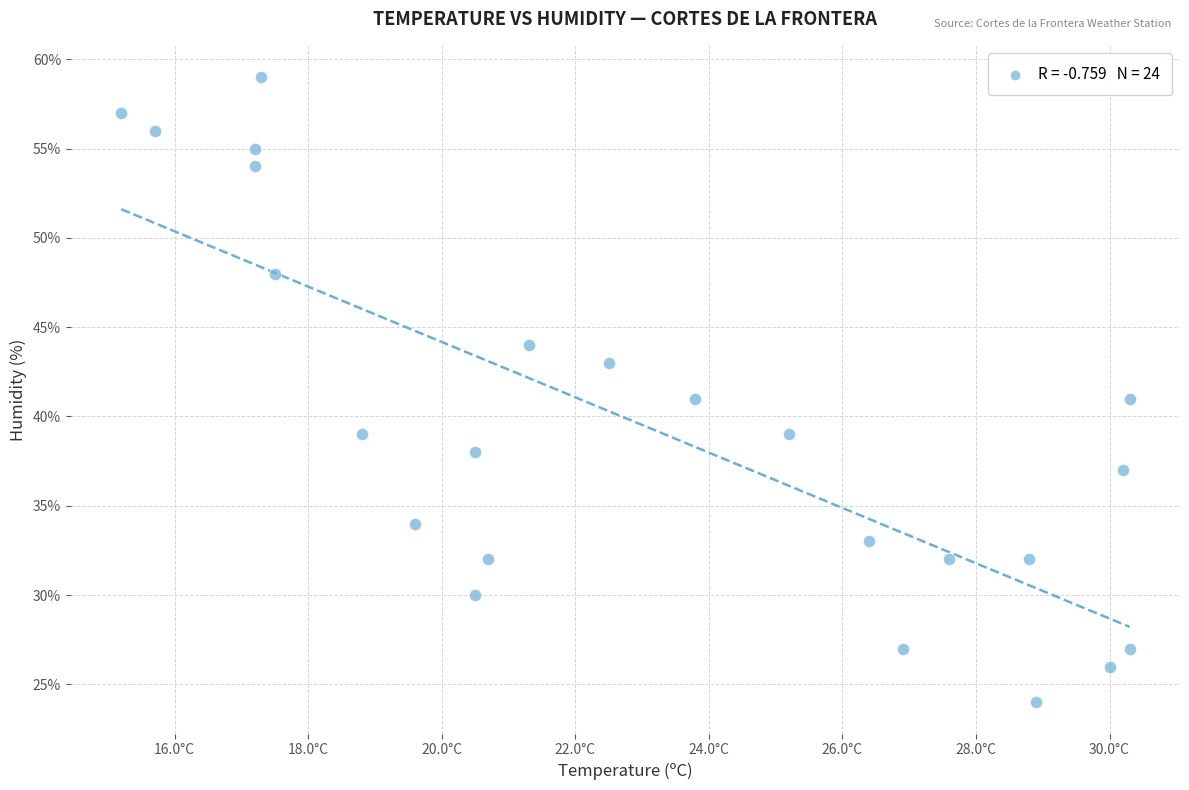

What is the range of Y values (max minus min)?

35